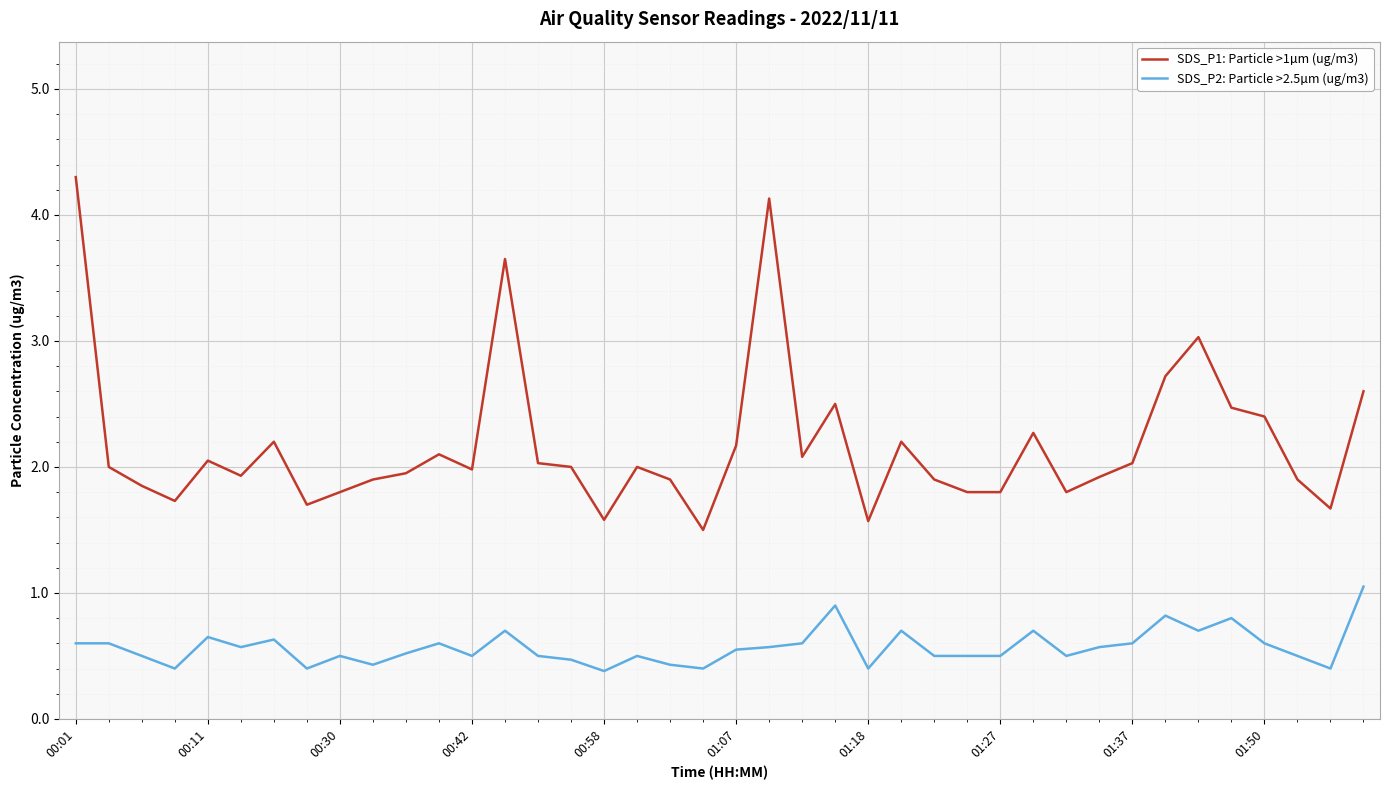

Rank the series by their average value, from highest to lowest.

SDS_P1: Particle >1µm (ug/m3), SDS_P2: Particle >2.5µm (ug/m3)